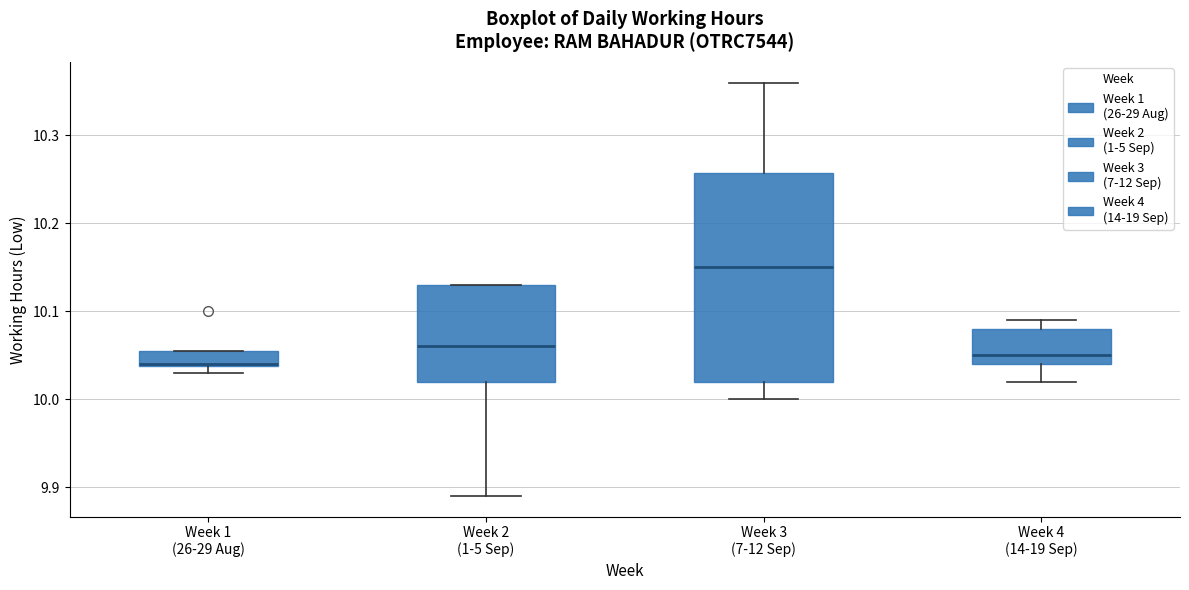

Which box is the tallest, from its lower edge to its upper edge?

Week 3 (7-12 Sep)